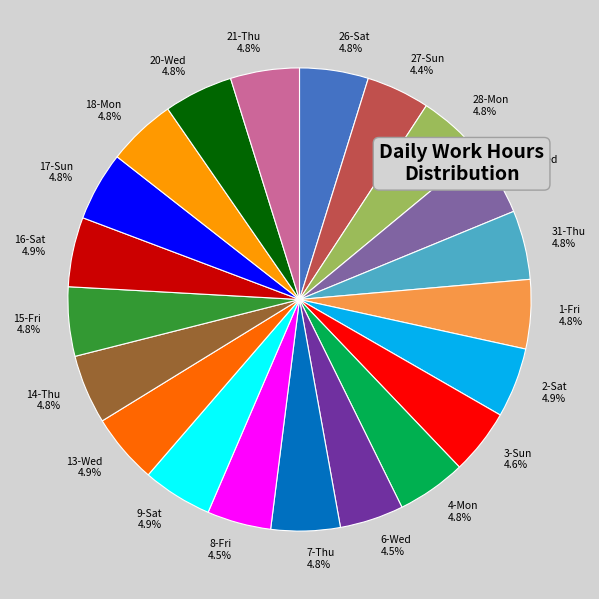

What is the ratio of the value at 9-Sat to the value at 20-Wed?

1.0